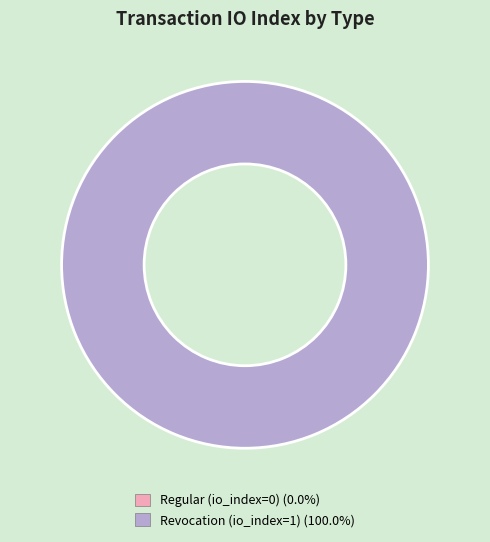

Which has a higher value, Revocation (io_index=1) or Regular (io_index=0)?

Revocation (io_index=1)